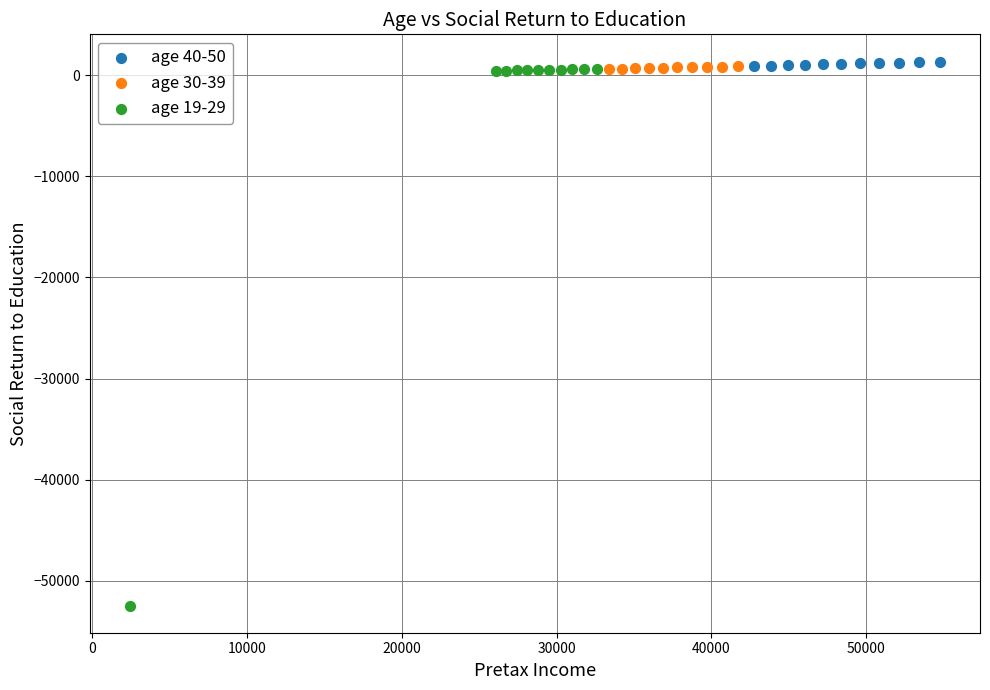

Which series contains the lowest Y value?

age 19-29